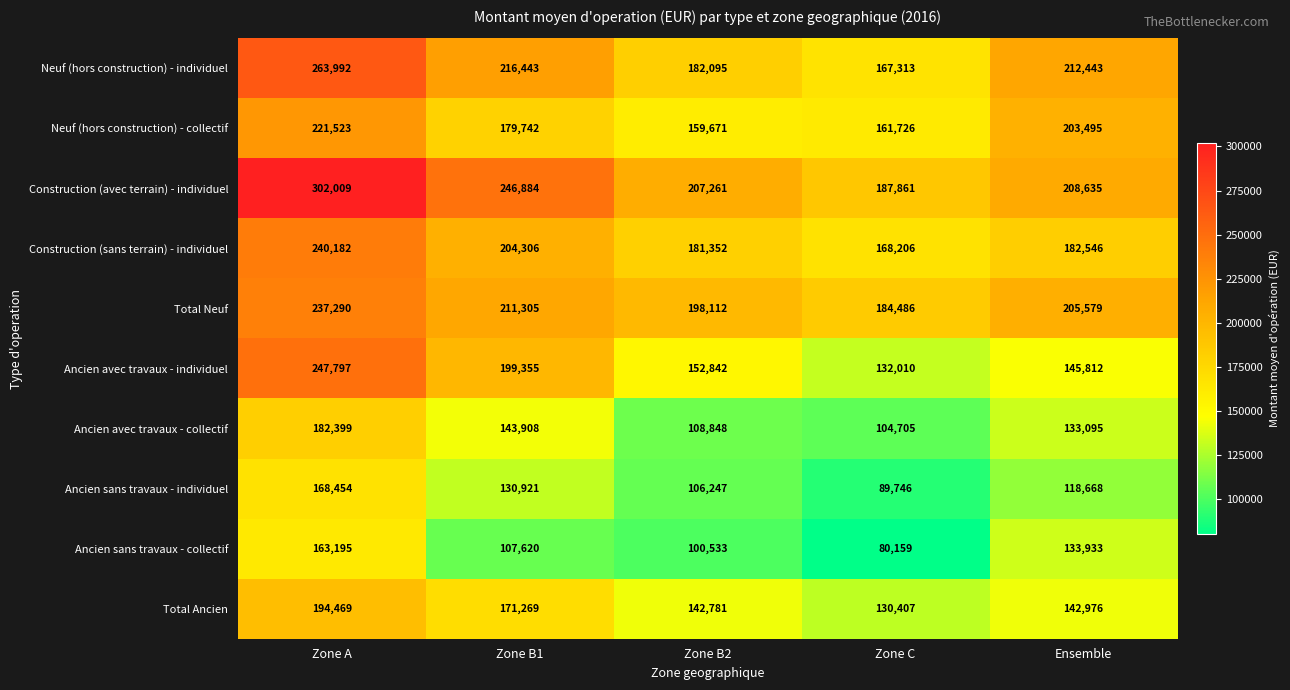

What is the total value across all series at Zone B2?

1539742